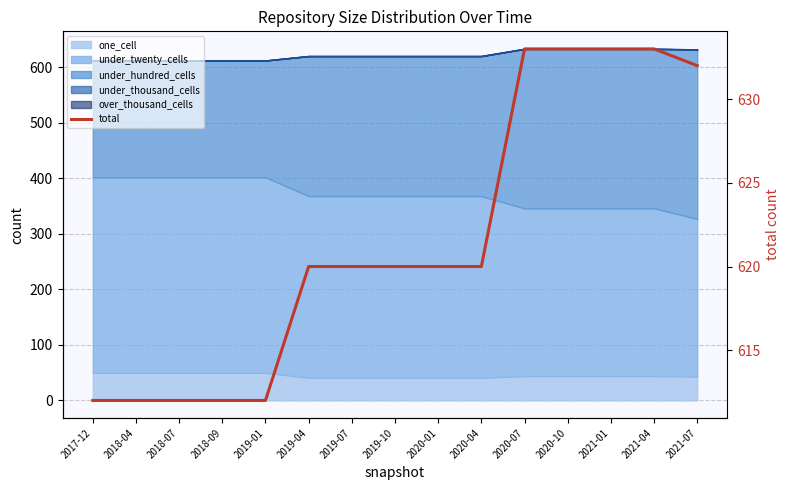

The value at 2020-04 is 367. True or false?

False